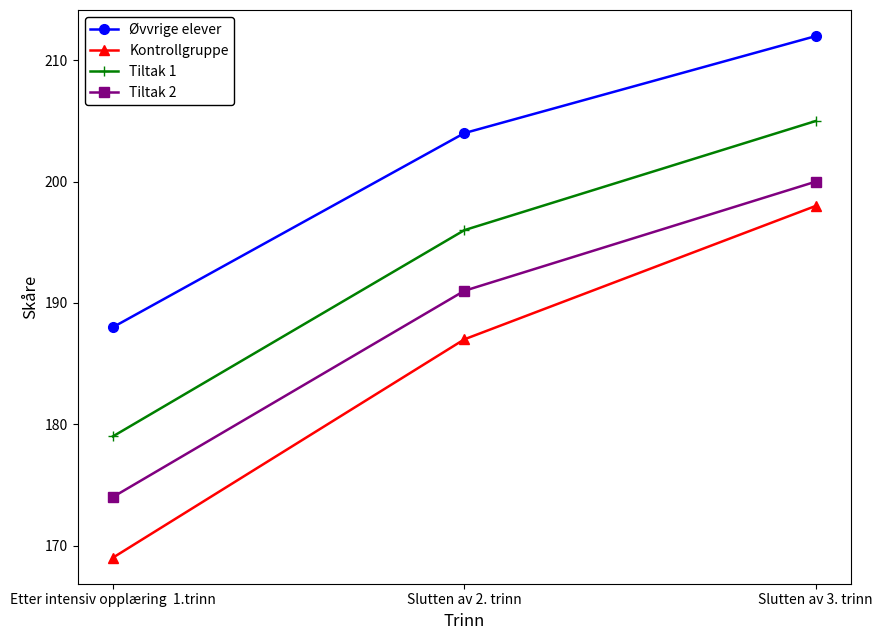

True or false: Tiltak 2 has a value of 264 at Etter intensiv opplæring  1.trinn.

False